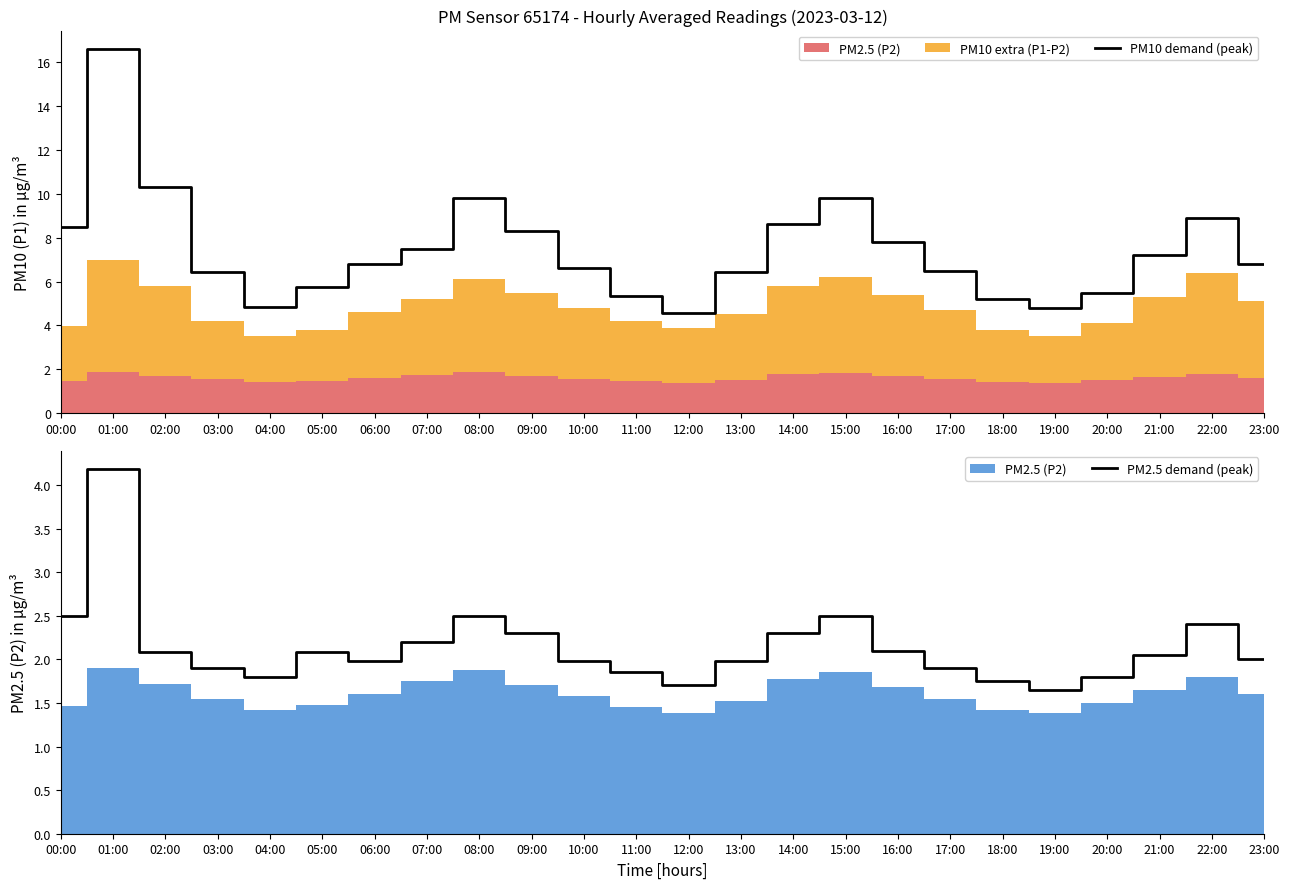

At which label does PM10 demand (peak) reach its peak?

01:00